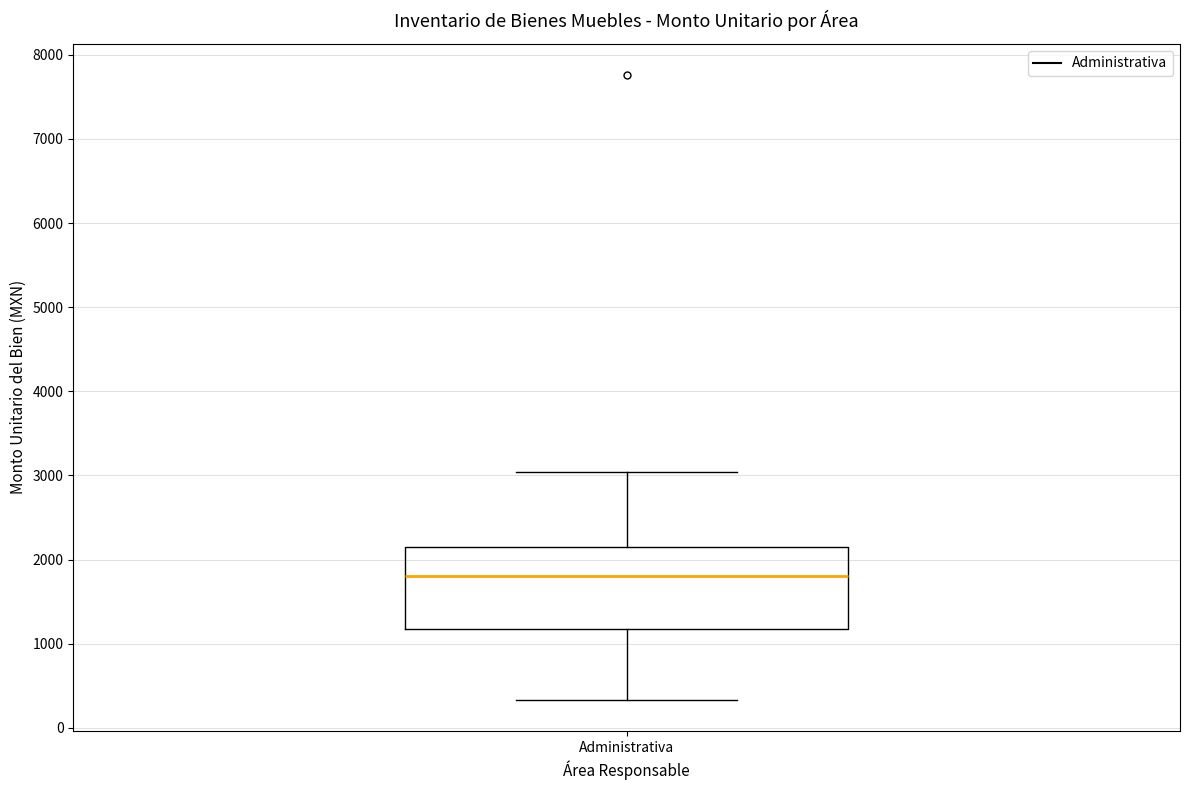

Read this box plot against the y-axis: the position of the median line, the range covered by the box, and the ends of both whiskers. The values are not printed on the chart, so give them approximately, as read against the axis.

median 1800, box 1200 to 2200, whiskers 300 to 3000